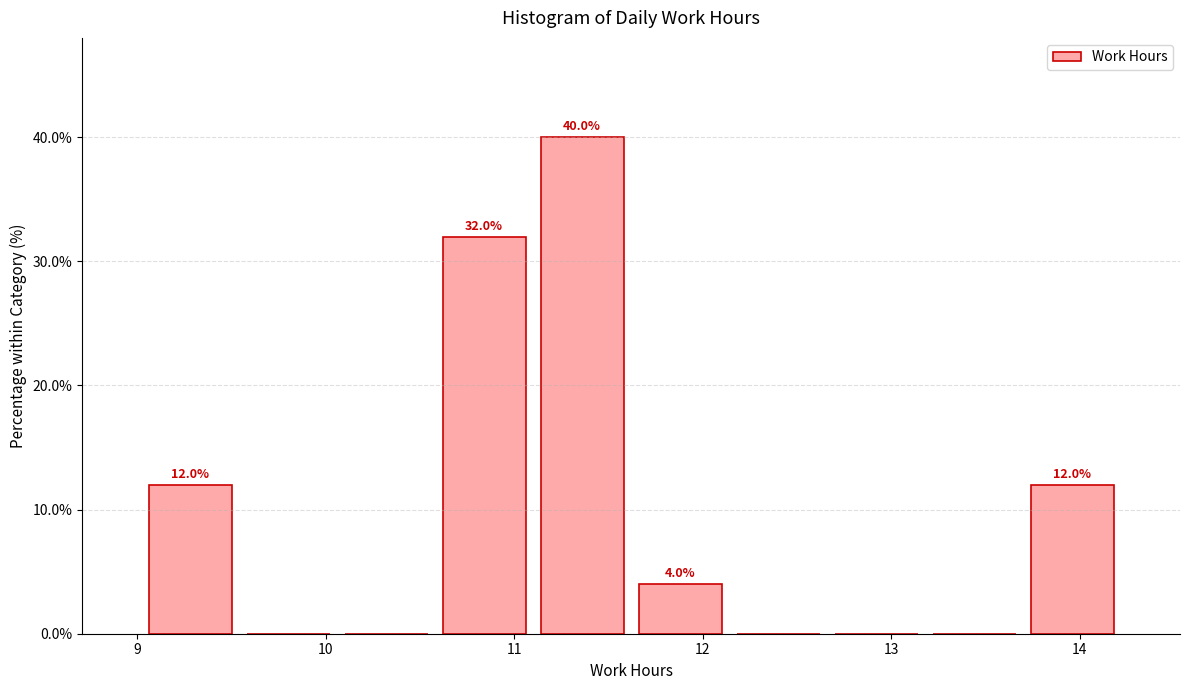

Over which range of the x-axis is the bar tallest?

11.10 to 11.62